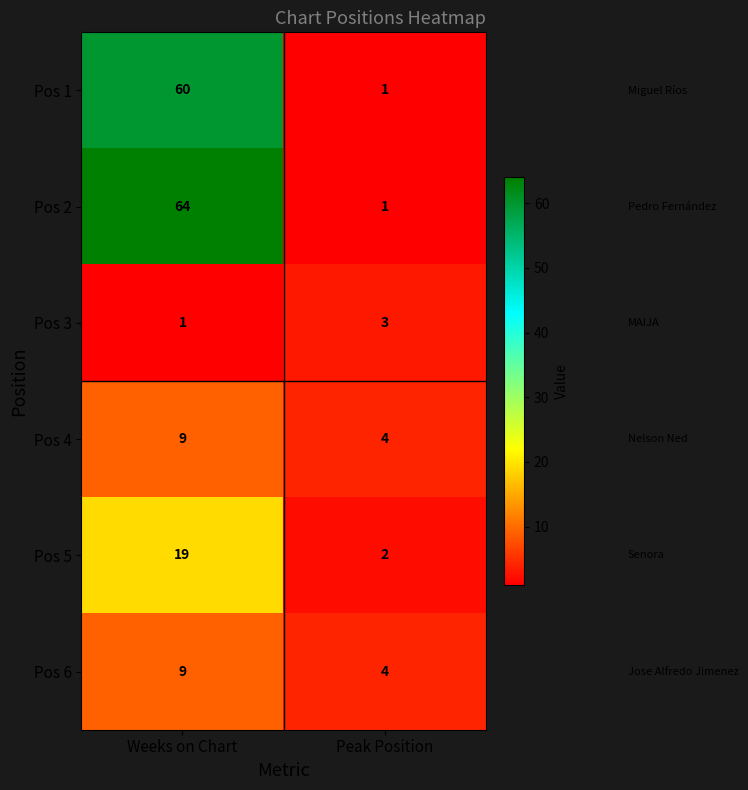

Is the value of Pos 5 at Peak Position greater than the value of Pos 1 at Peak Position?

Yes